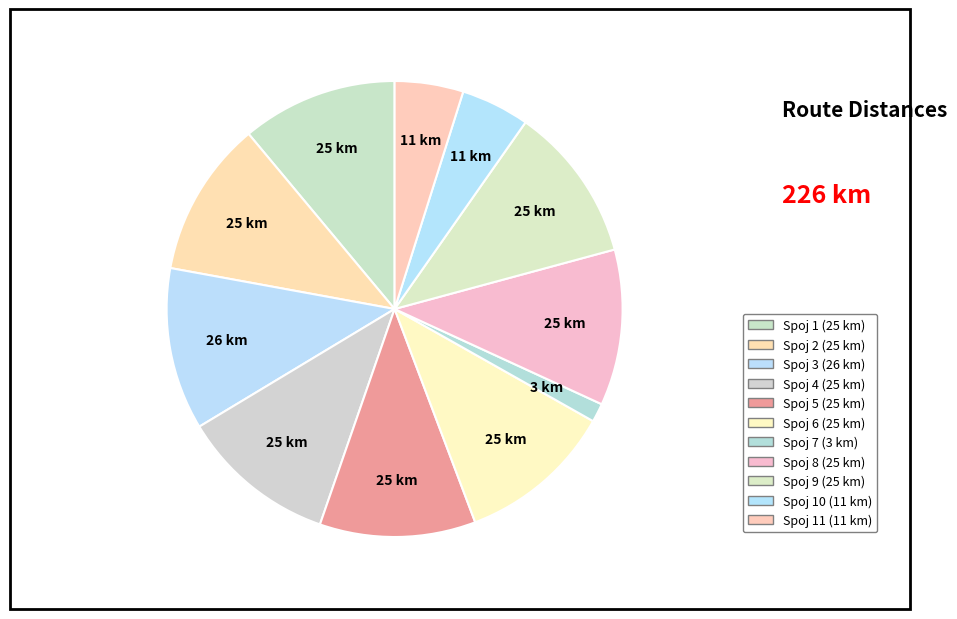

How many slices are in this pie chart?

11